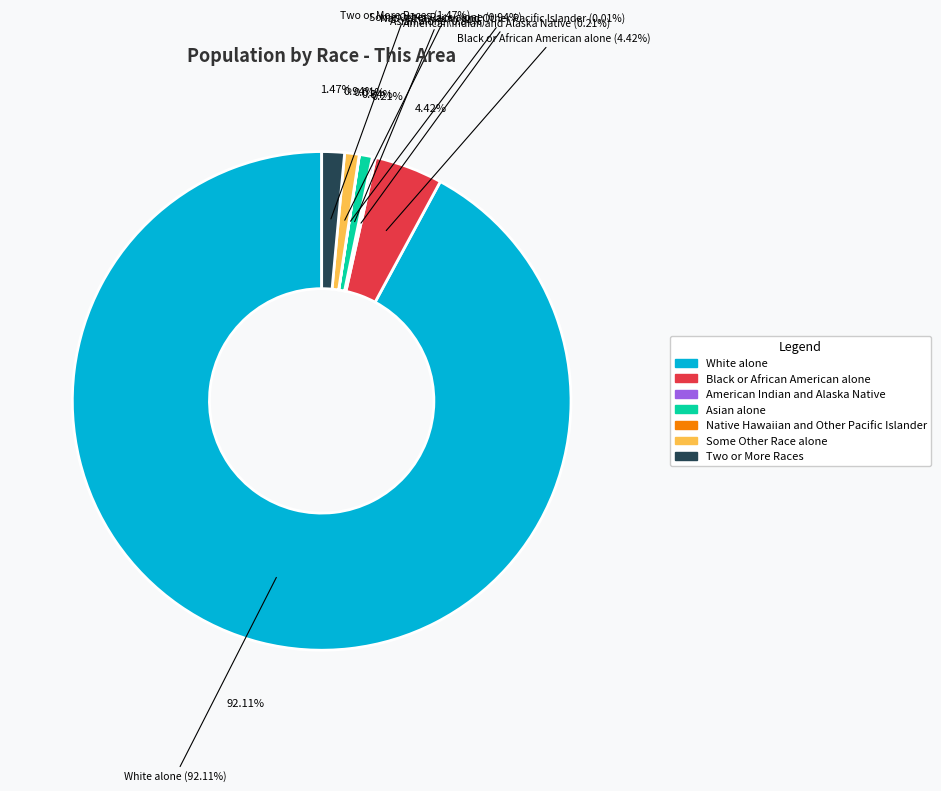

To the nearest percent, what is the combined percentage of White alone and Black or African American alone?

97%